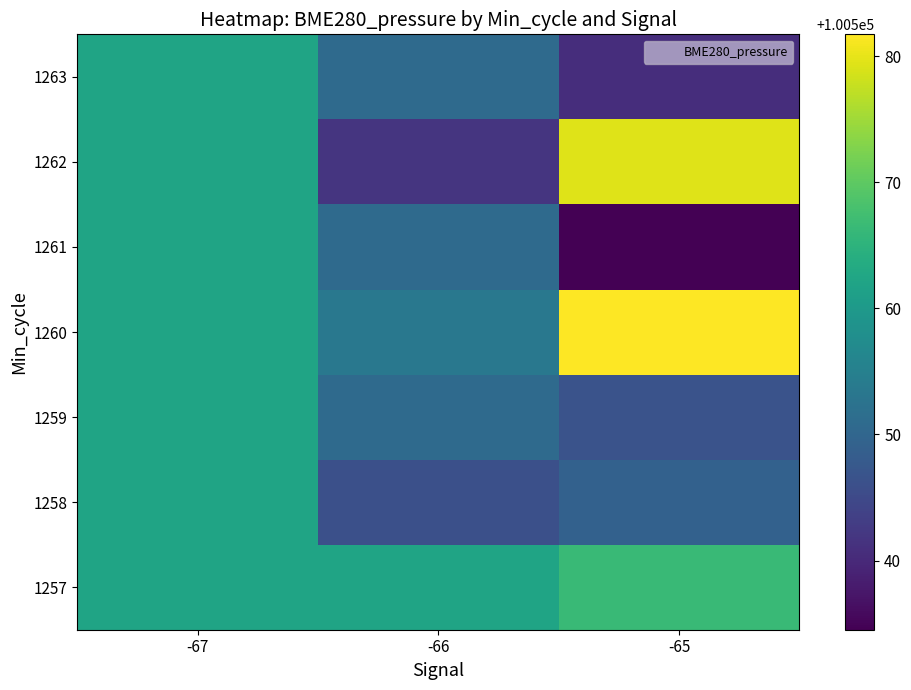

Which has a higher value, -65 or -66?

-65